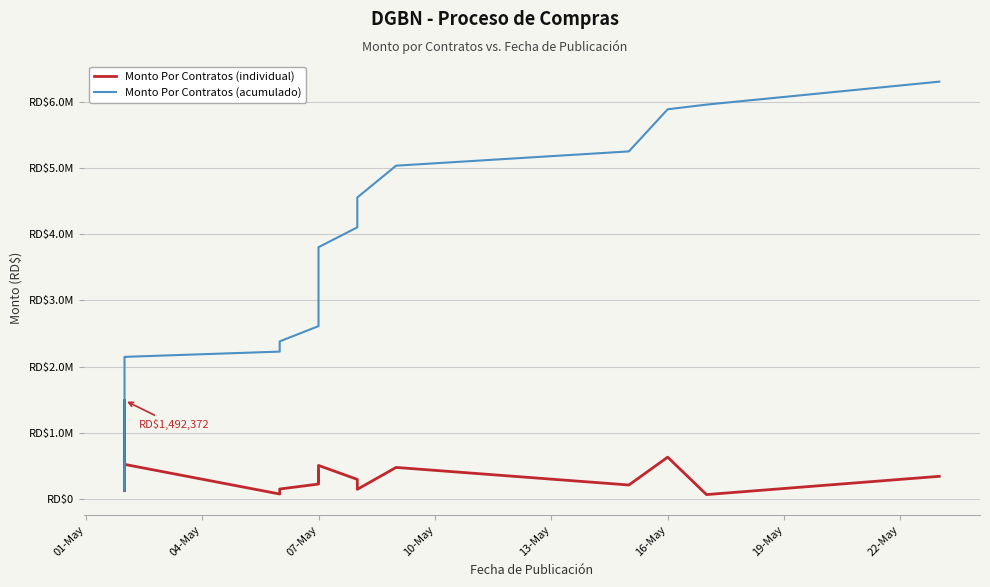

At how many categories does at least one series exceed 736698?

16